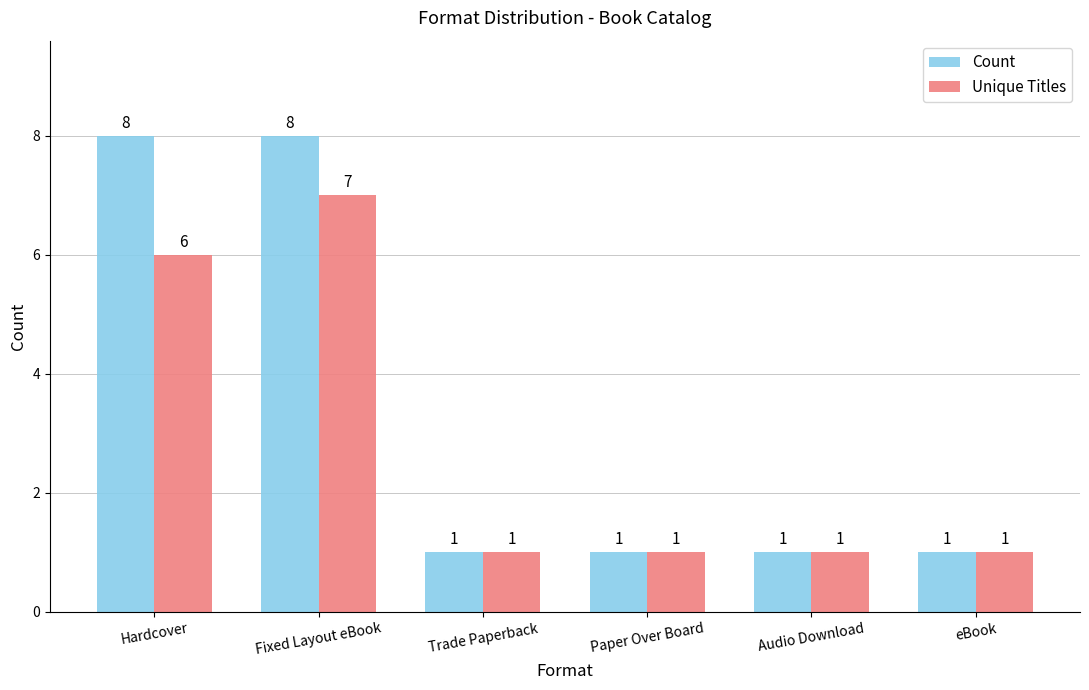

How many categories are shown in the chart?

6